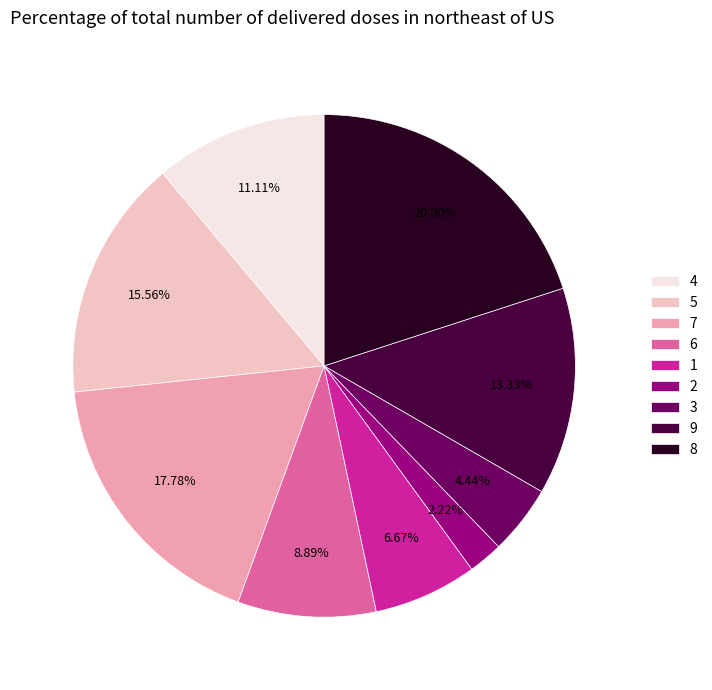

What portion of the pie excludes 6?

91.1%